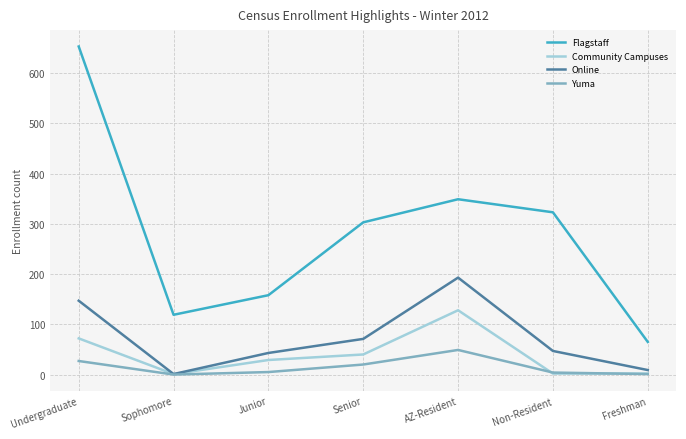

Which series changed the most between Senior and AZ-Resident?

Online